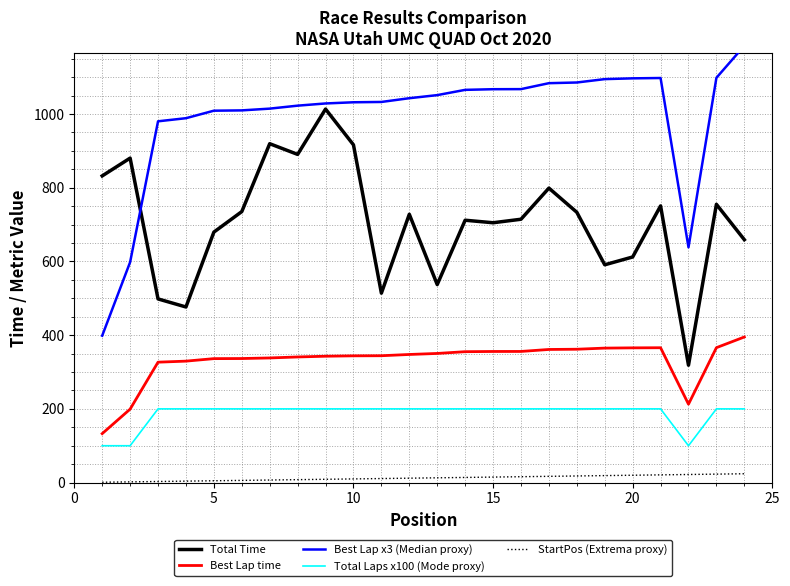

True or false: StartPos (Extrema proxy) and Total Laps x100 (Mode proxy) cross at least once.

False